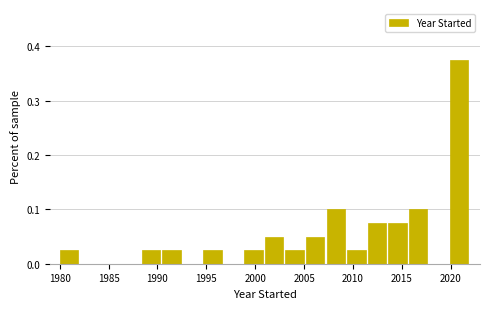

Reading left to right, list every bar in this chart as the range it spans on the x-axis followed by its height. Neither the bar edges nor the heights are printed on the chart, so give them approximately, as read against the axes.

1980.0 to 1982.1: 0.03
1982.1 to 1984.2: 0
1984.2 to 1986.3: 0
1986.3 to 1988.4: 0
1988.4 to 1990.5: 0.03
1990.5 to 1992.6: 0.03
1992.6 to 1994.7: 0
1994.7 to 1996.8: 0.03
1996.8 to 1998.9: 0
1998.9 to 2001.0: 0.03
2001.0 to 2003.1: 0.05
2003.1 to 2005.2: 0.03
2005.2 to 2007.3: 0.05
2007.3 to 2009.4: 0.10
2009.4 to 2011.5: 0.03
2011.5 to 2013.6: 0.08
2013.6 to 2015.7: 0.08
2015.7 to 2017.8: 0.10
2017.8 to 2019.9: 0
2019.9 to 2022.0: 0.38